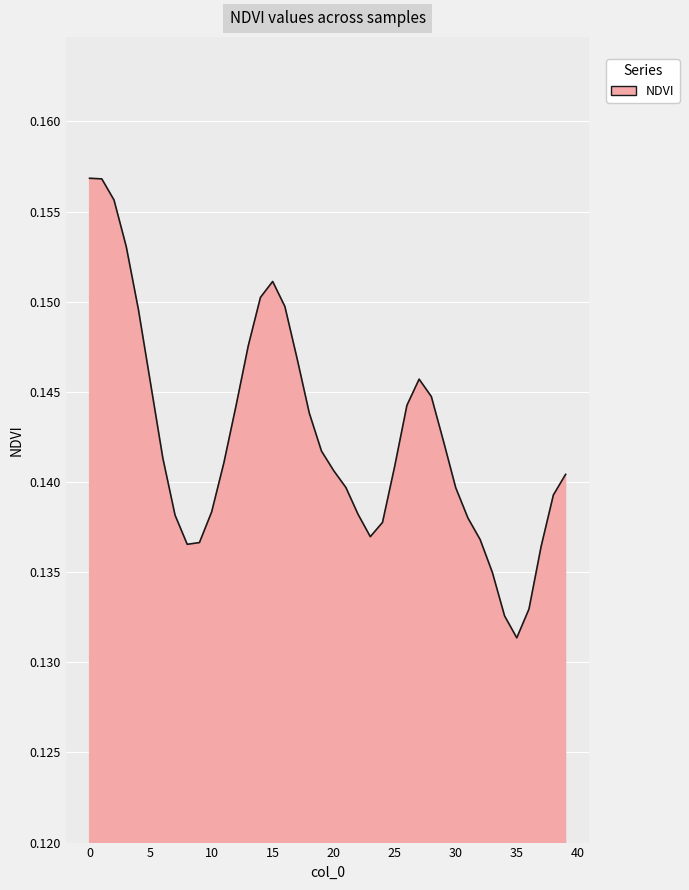

How many values are between 0 and 1?

40